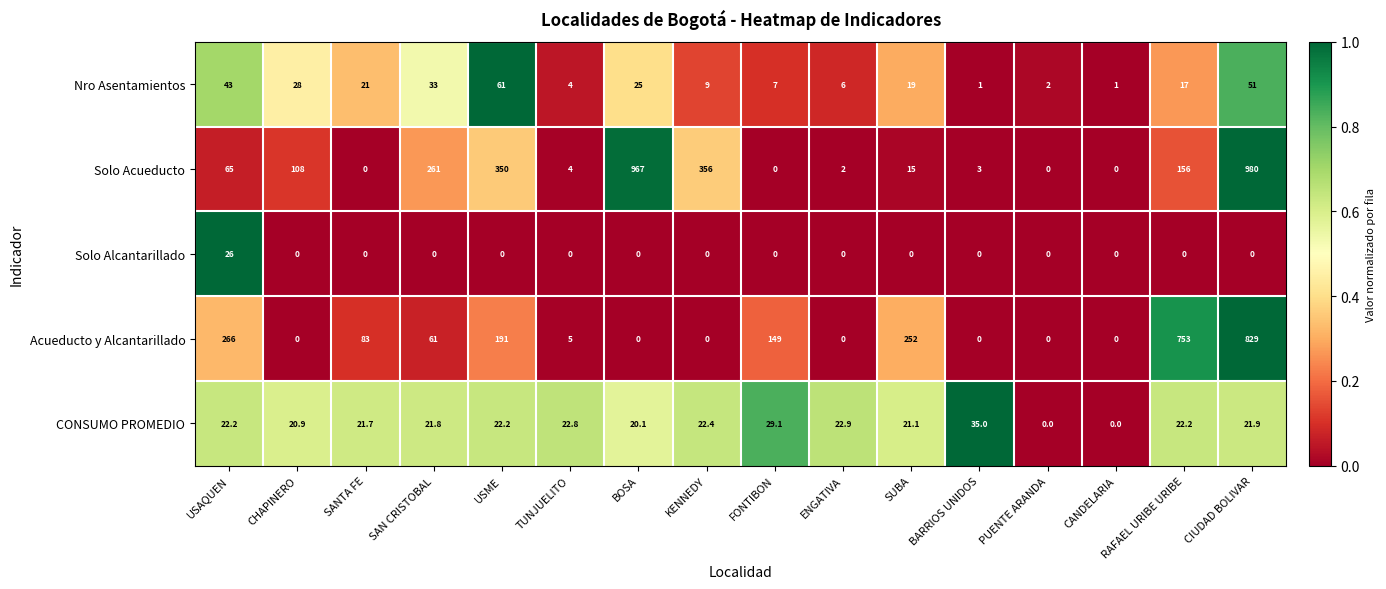

The Solo Acueducto series shows 0.0 at SANTA FE. True or false?

True